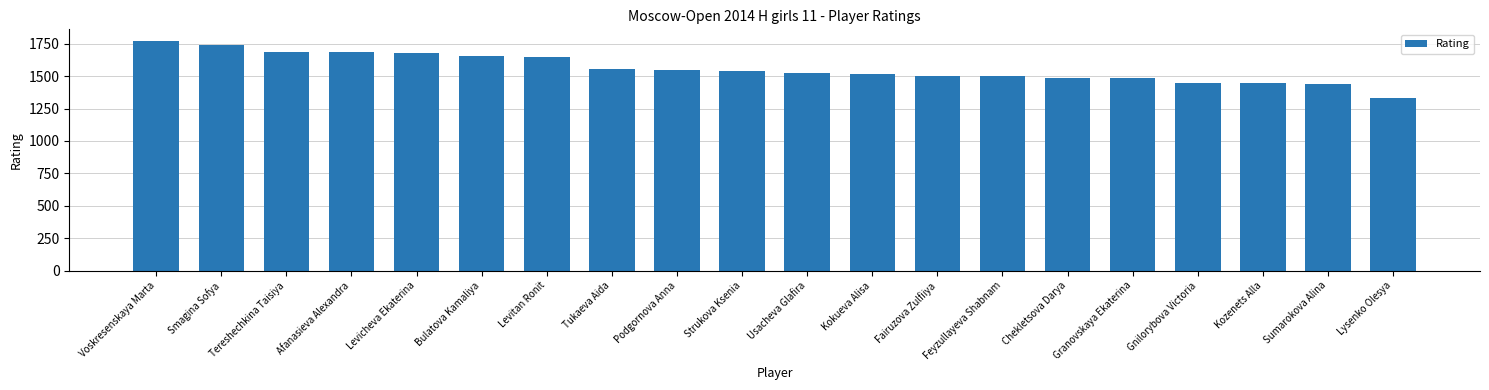

What value does the data have at Smagina Sofya, to the nearest 50?

1750